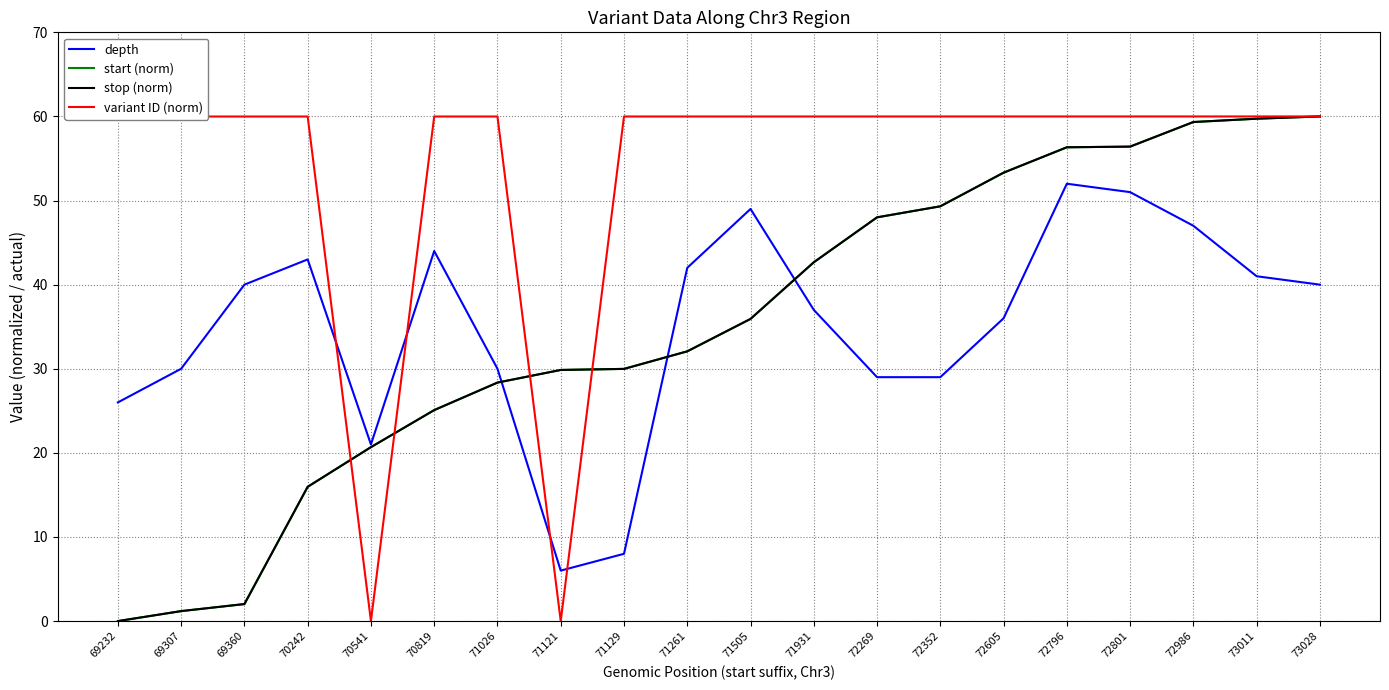

What is the difference between the depth values at 71505 and 72605?

13.0